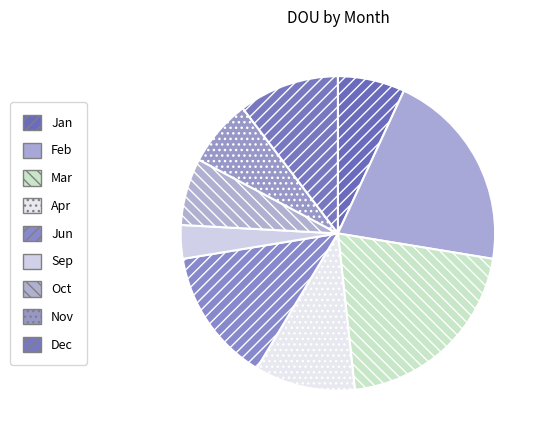

The Nov slice represents 1% of the pie. True or false?

False